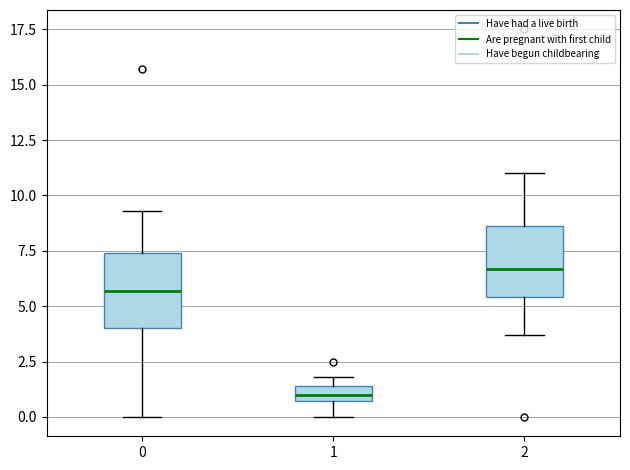

Which box's median line is the lowest?

1